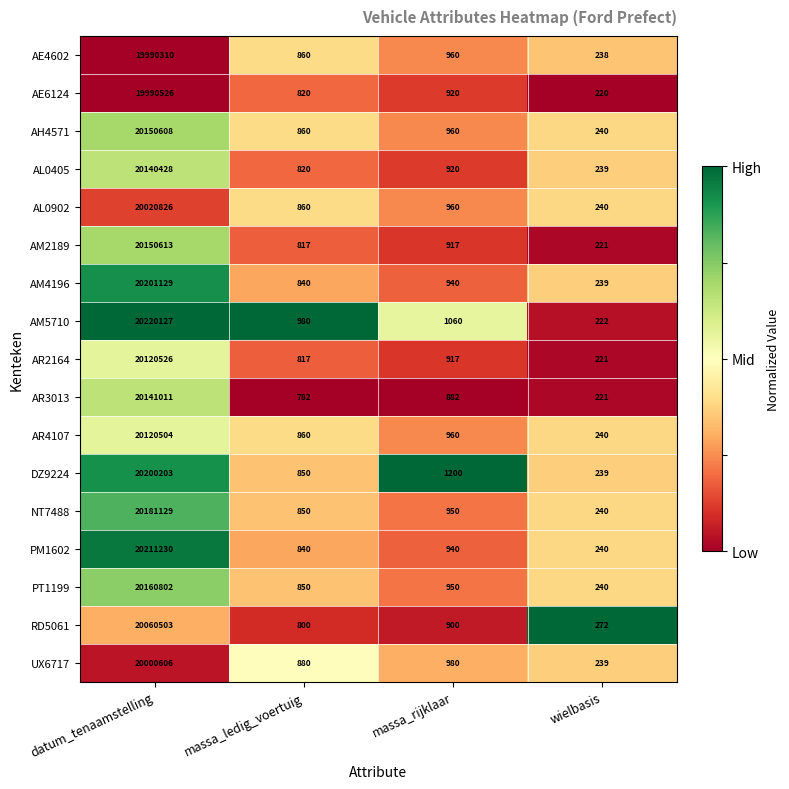

At which label does AR3013 first exceed 882?

datum_tenaamstelling